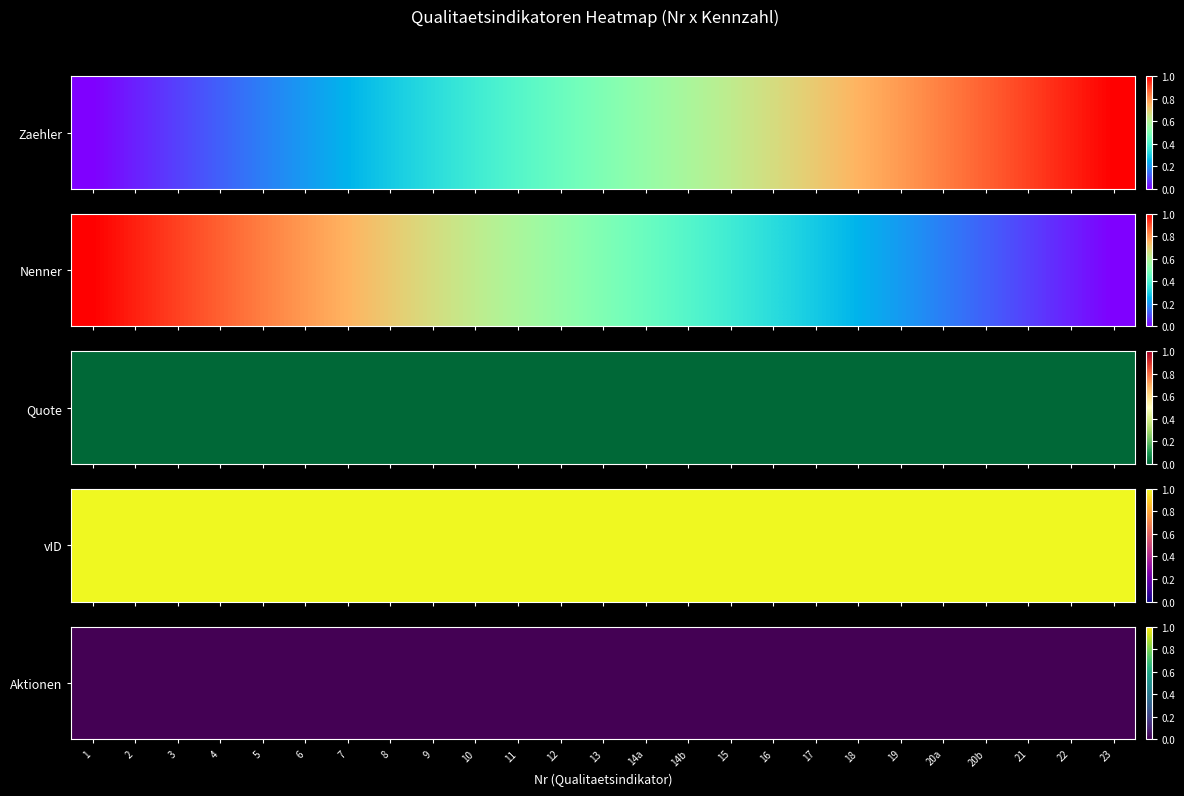

True or false: 17 has a value of 1 at 3.

False